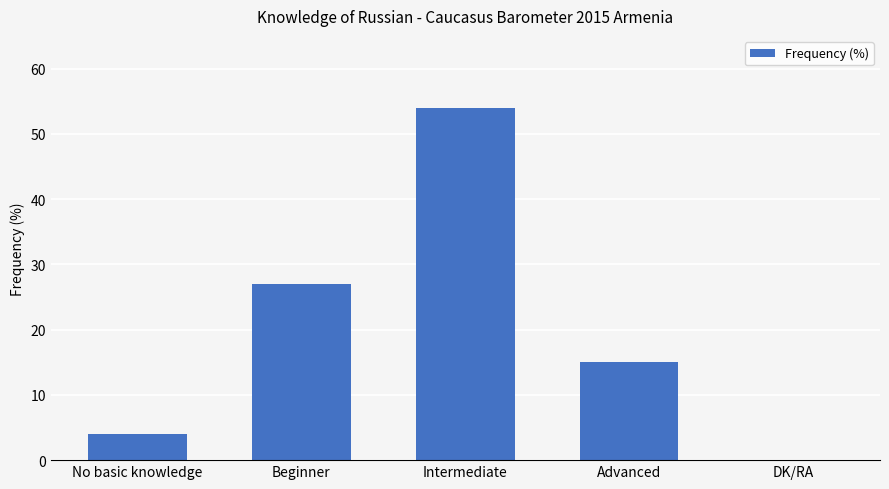

Reading left to right, transcribe all the data shown in this chart.

4	27	54	15	0